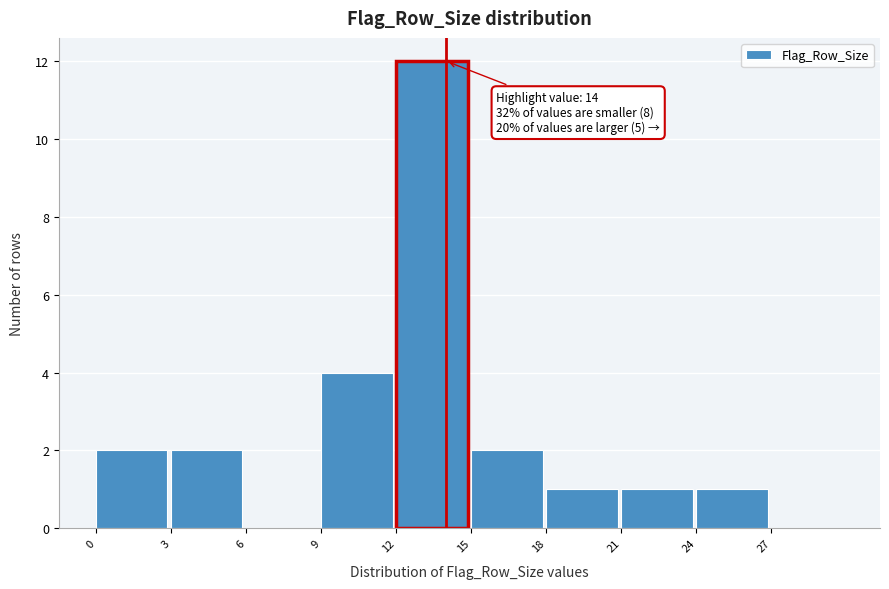

Over which range of the x-axis is the bar tallest?

12 to 15